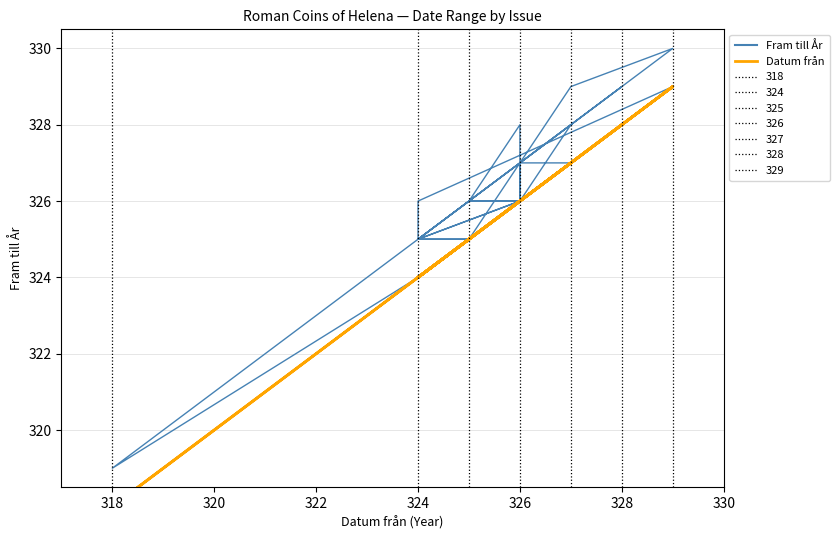

Which series has the largest range (max minus min)?

Fram till År